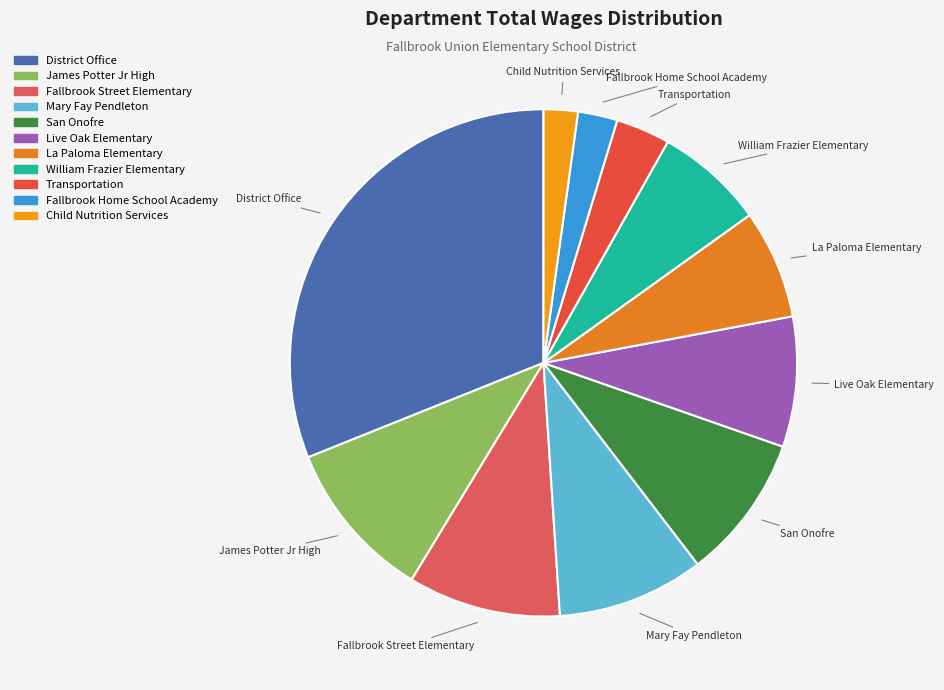

Combined, do Fallbrook Street Elementary and William Frazier Elementary account for over 50%?

No